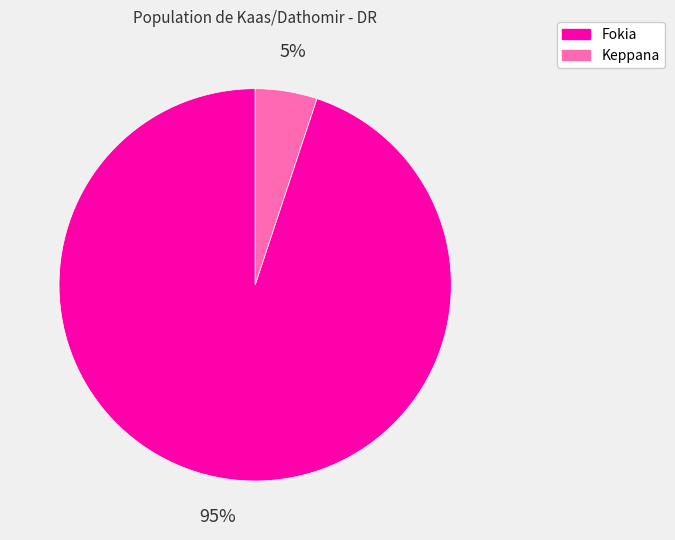

Which slice is the largest?

Fokia